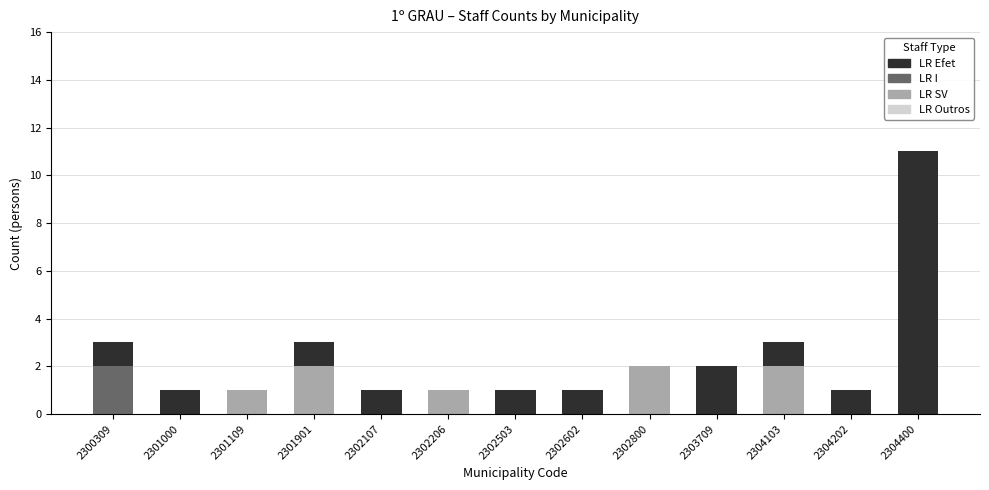

Does the chart contain stacked bars?

Yes